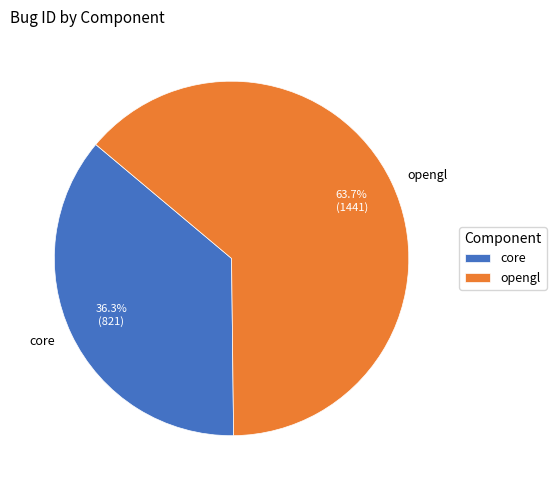

To the nearest percent, what is the combined percentage of opengl and core?

100%